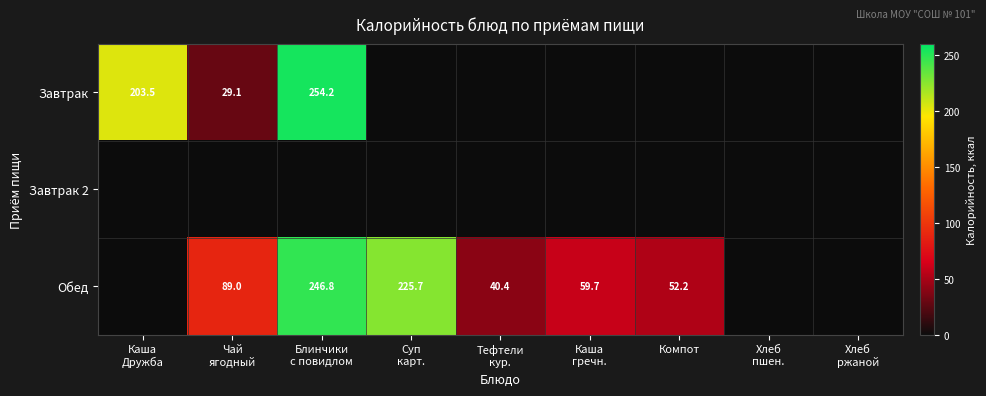

Between Блинчики
с повидлом and Тефтели
кур., which is larger?

Блинчики
с повидлом